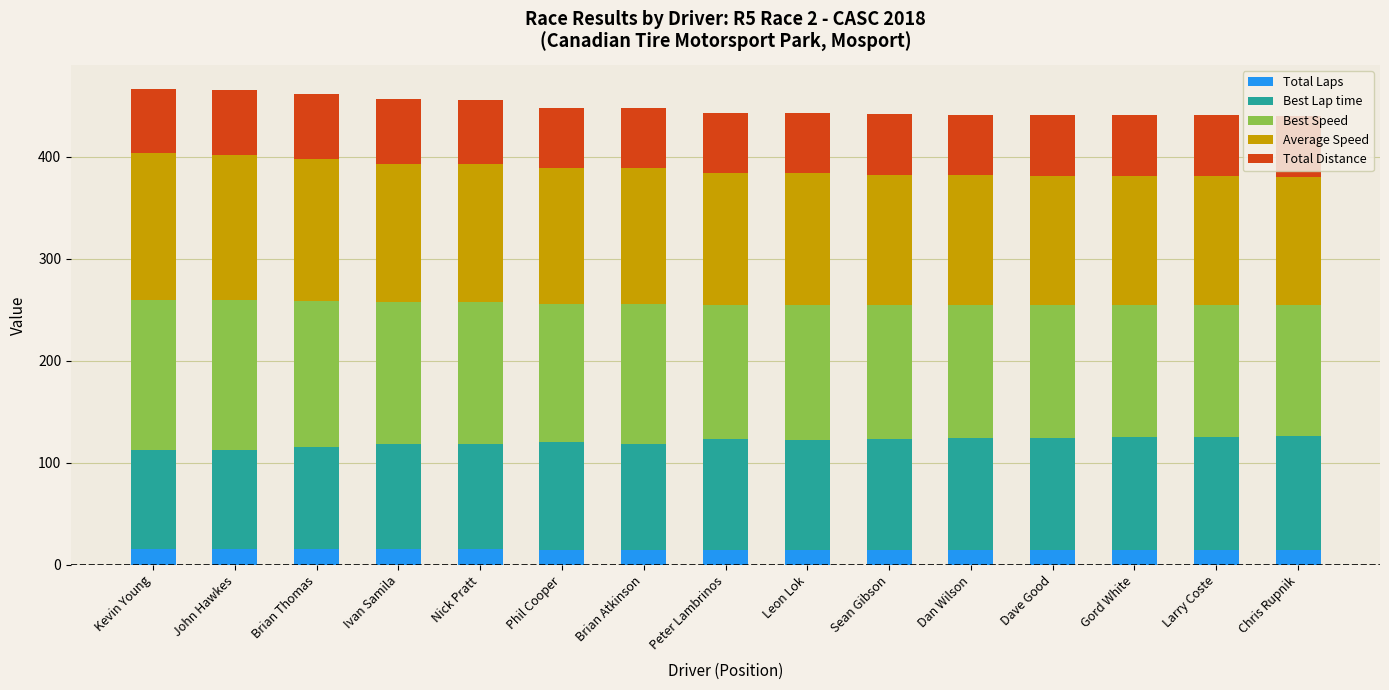

What is the sum of all Total Laps values?

230.0